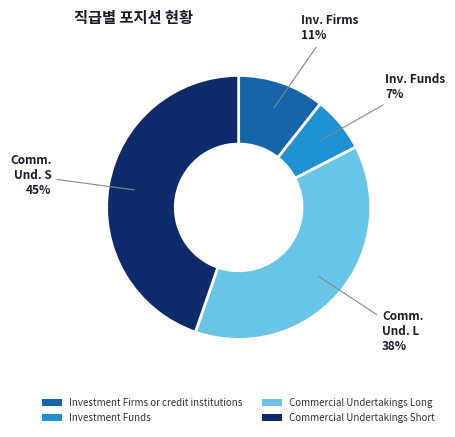

To the nearest percent, what portion does Commercial Undertakings Short represent?

45%